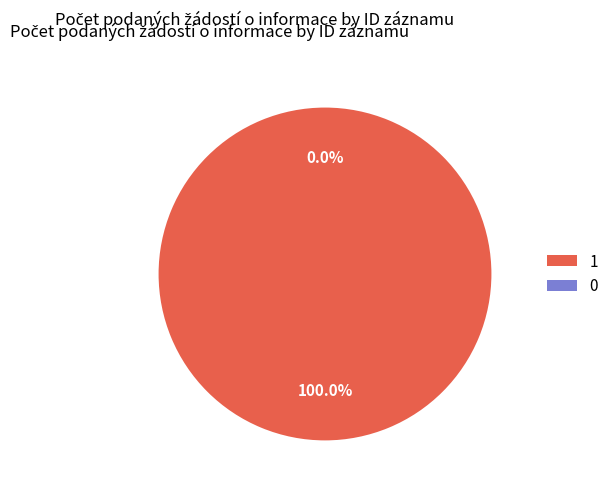

Does 103097 account for over 50% of the chart?

Yes